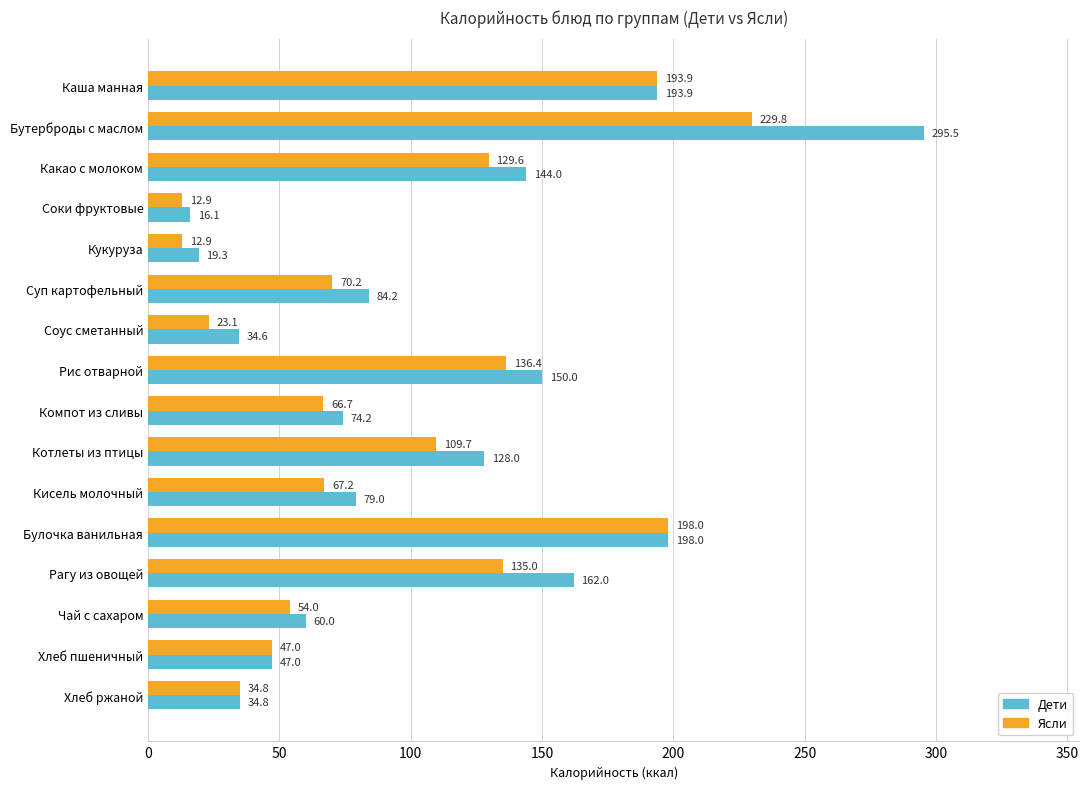

What is the sum of all Дети values?

1720.6